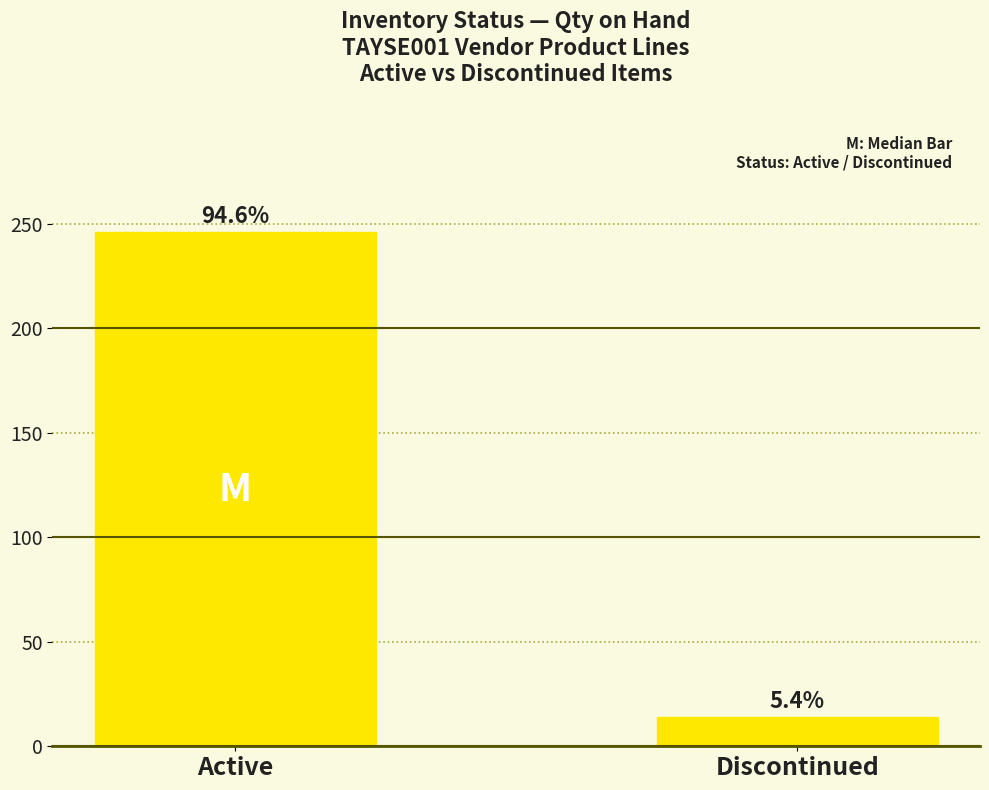

Reading left to right, extract all data points from this chart.

Active=246	Discontinued=14